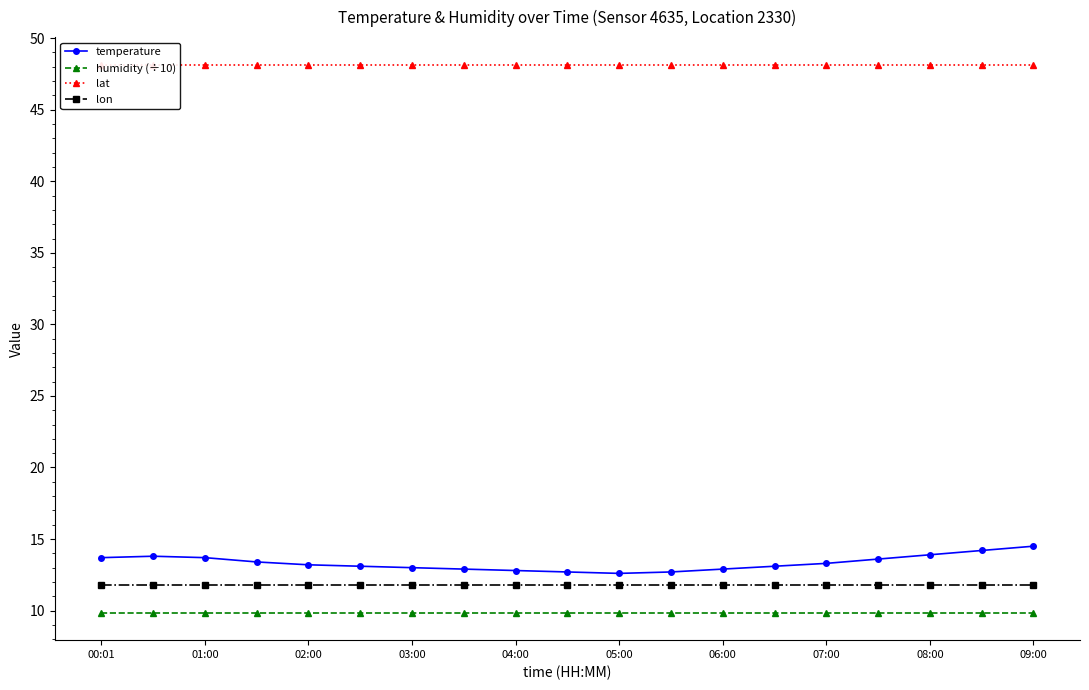

What are all the series names shown in the legend?

temperature, humidity (÷10), lat, lon